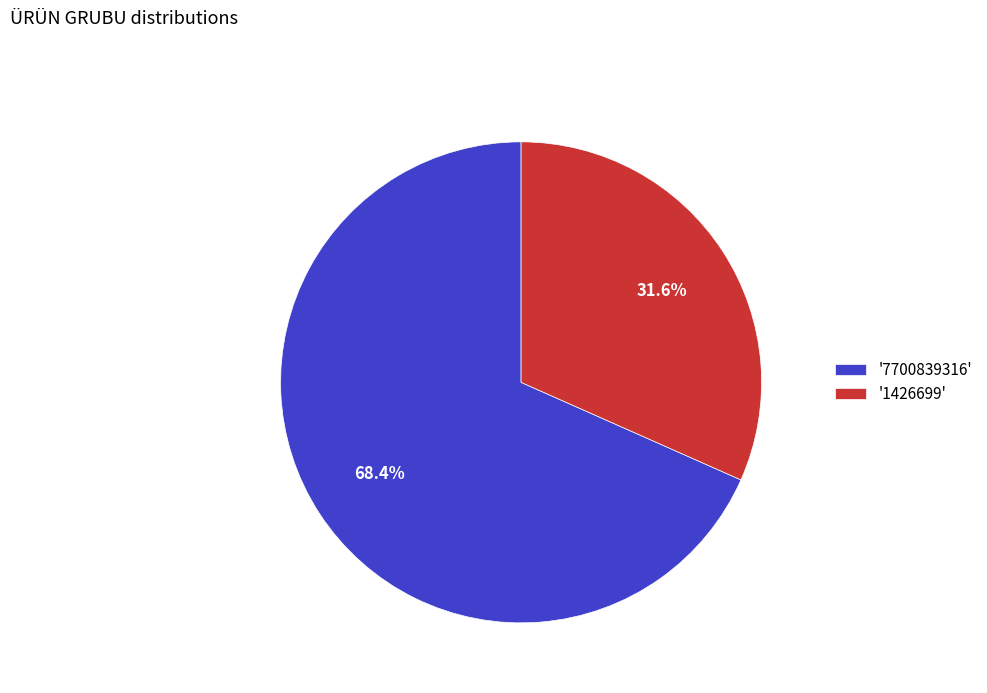

Approximately how many times larger is the value at '7700839316' compared to '1426699'?

2.2